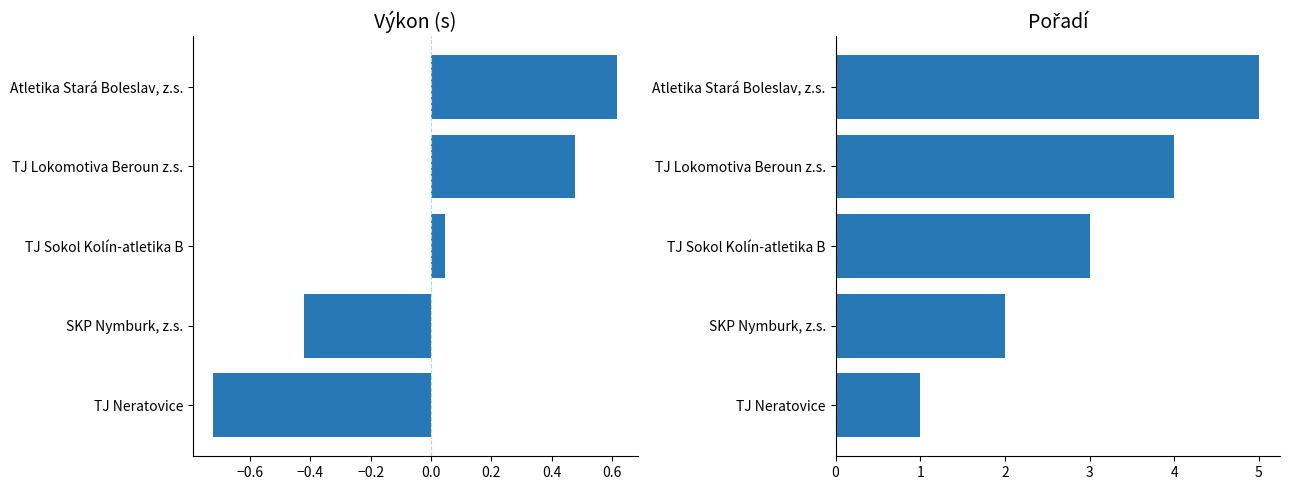

Which series changed the most between TJ Sokol Kolín-atletika B and Atletika Stará Boleslav, z.s.?

Pořadí